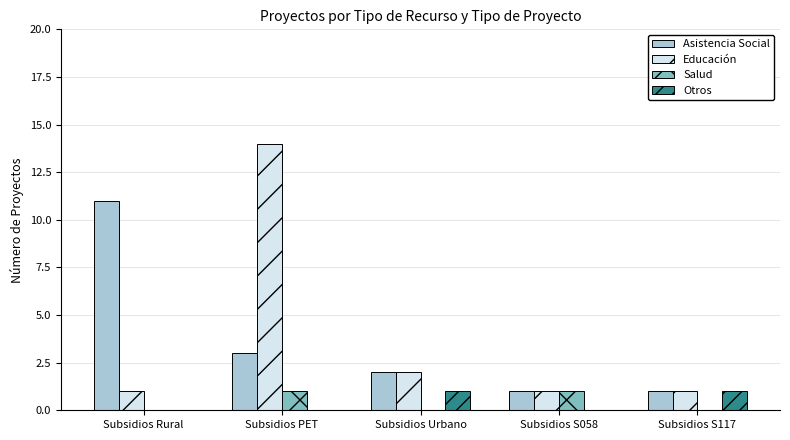

What is the sum of the Educación values at Subsidios S058 and Subsidios Urbano?

3